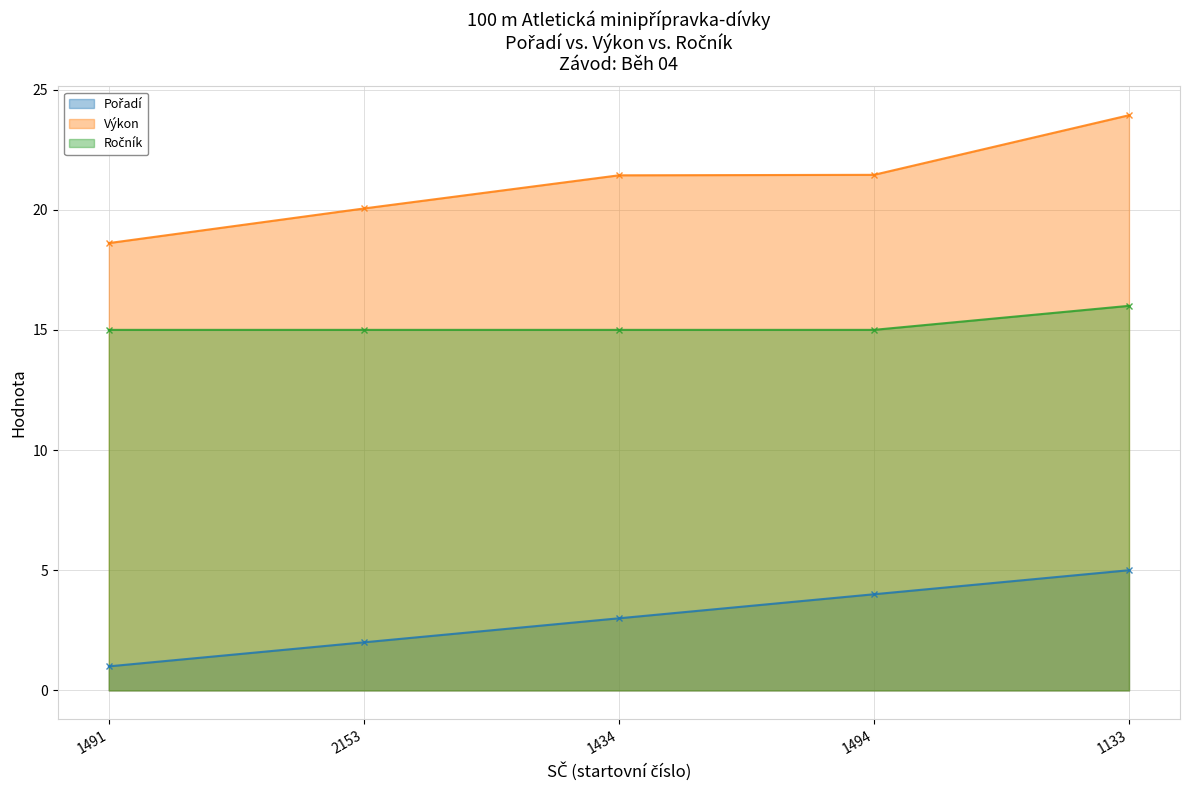

Rank the series by their average value, from lowest to highest.

Pořadí, Ročník, Výkon